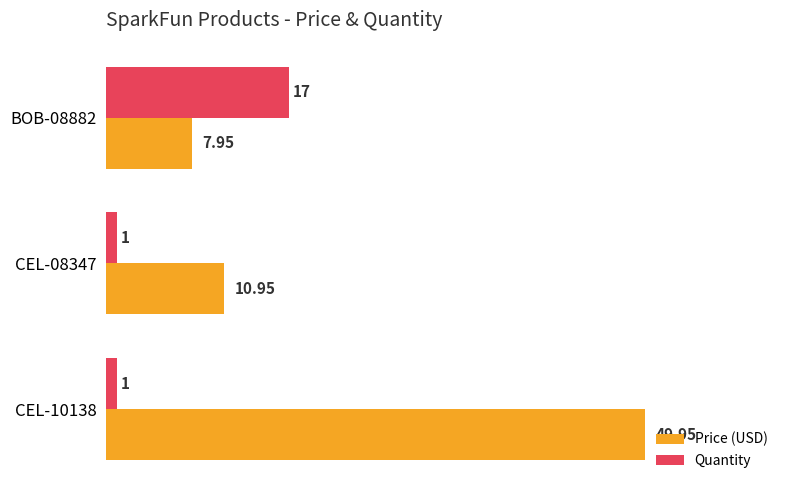

At BOB-08882, list the series in order from largest to smallest.

Quantity, Price (USD)